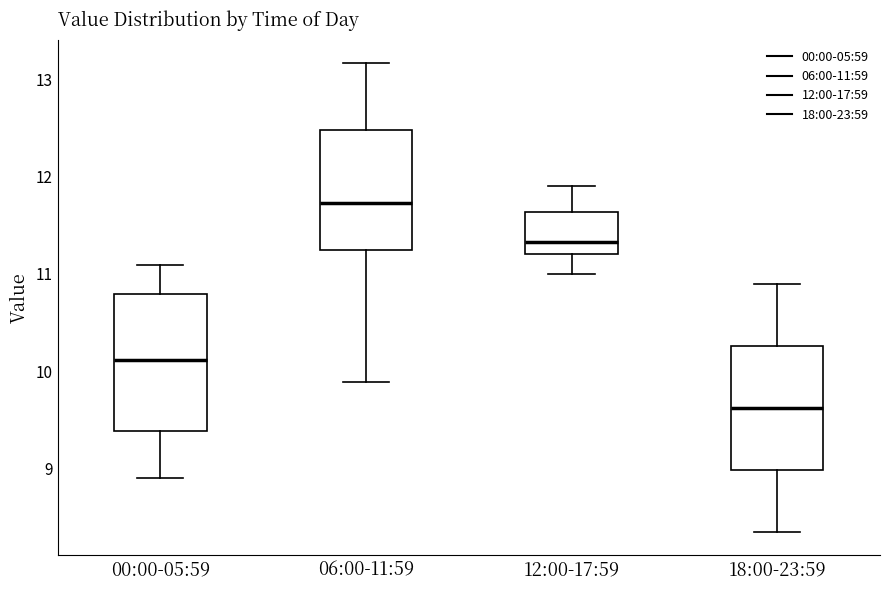

Comparing the boxes themselves (not the whiskers), which one is the tallest?

00:00-05:59